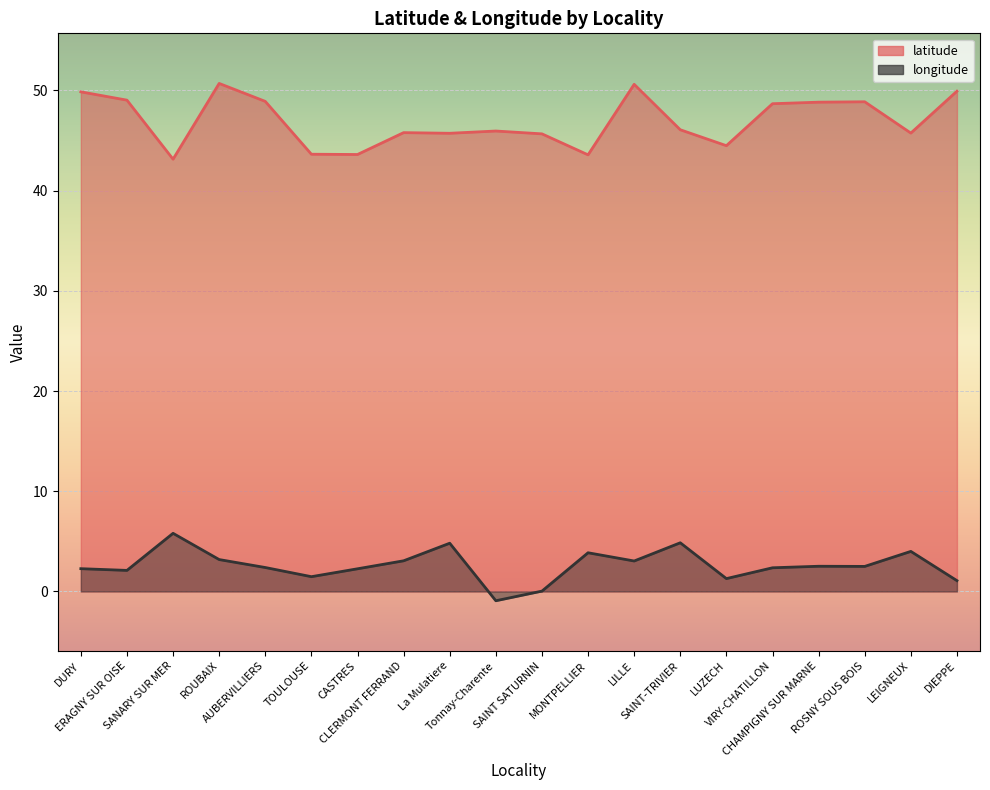

True or false: latitude and longitude cross at least once.

False